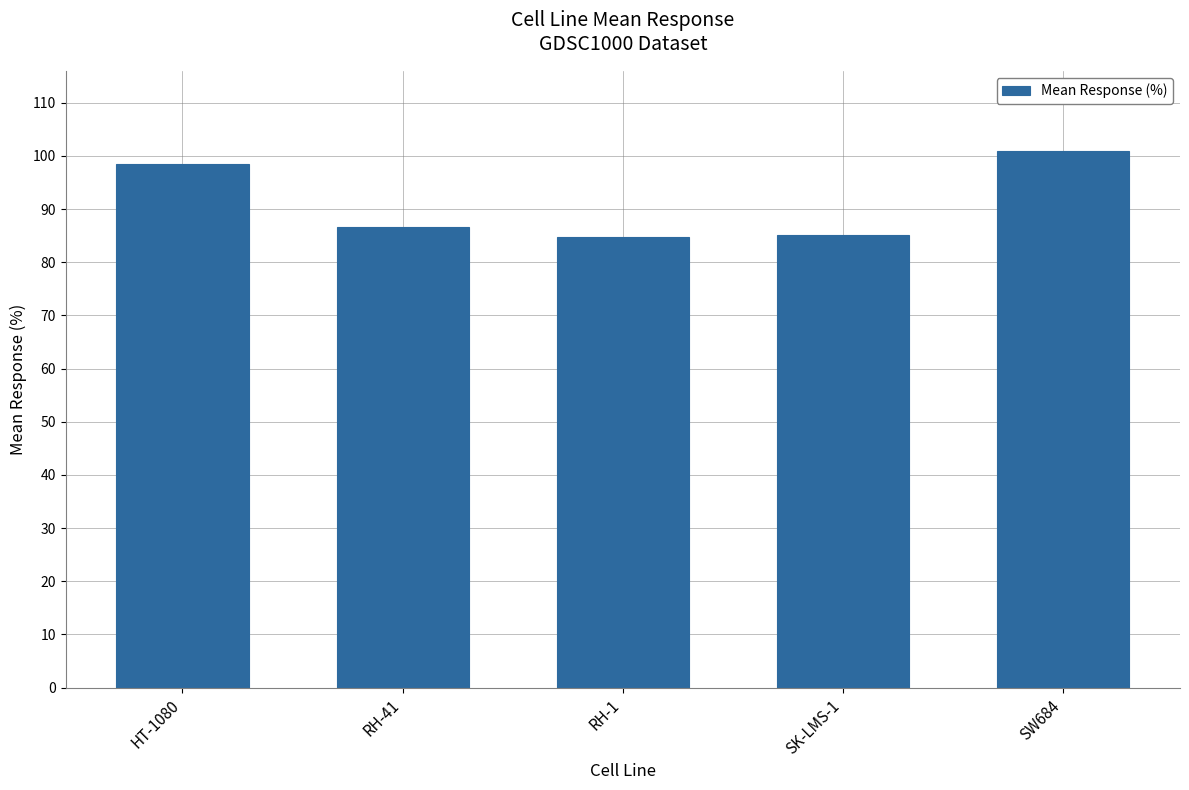

True or false: the data shows 86.6 at RH-41.

True